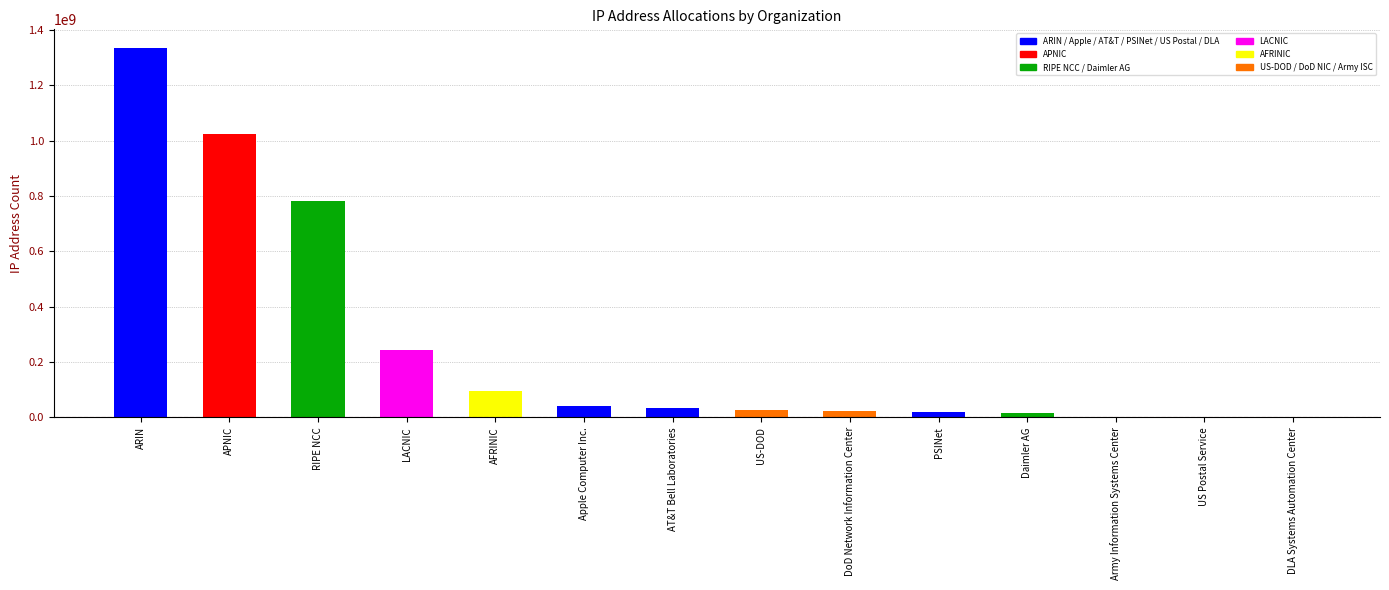

Which category has the highest value across all series?

ARIN